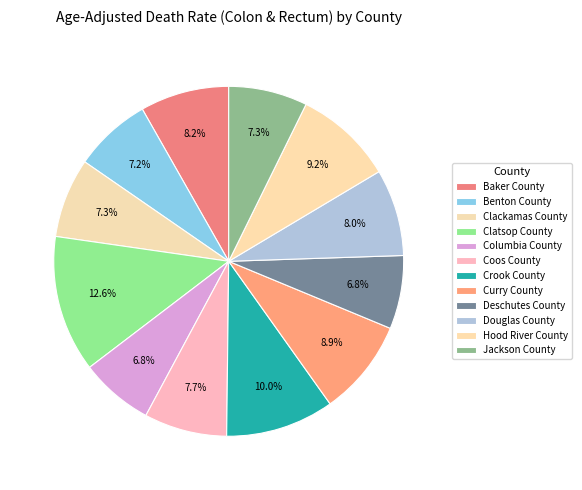

What portion of the pie excludes Clackamas County?

92.7%